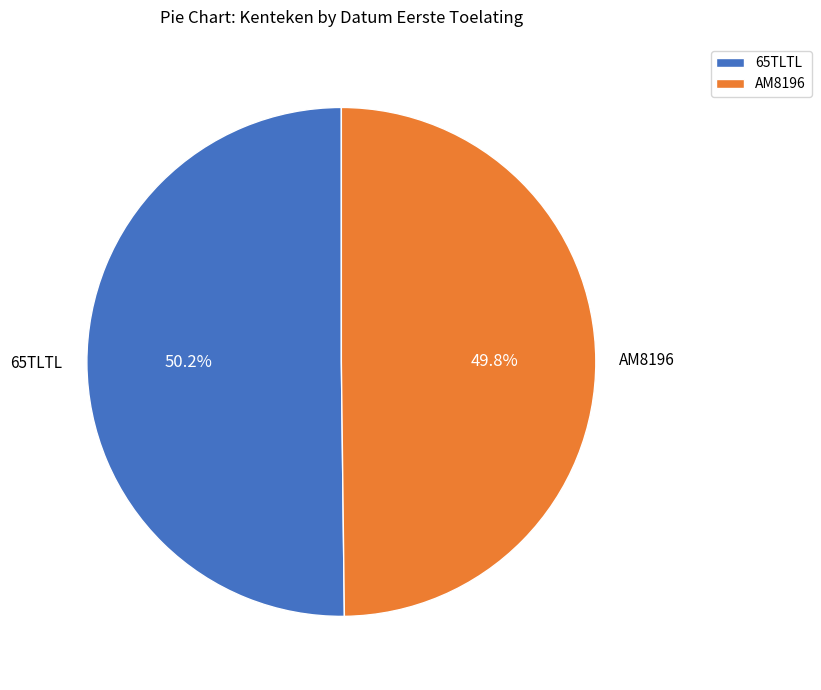

What percentage is the AM8196 slice, to the nearest percent?

50%